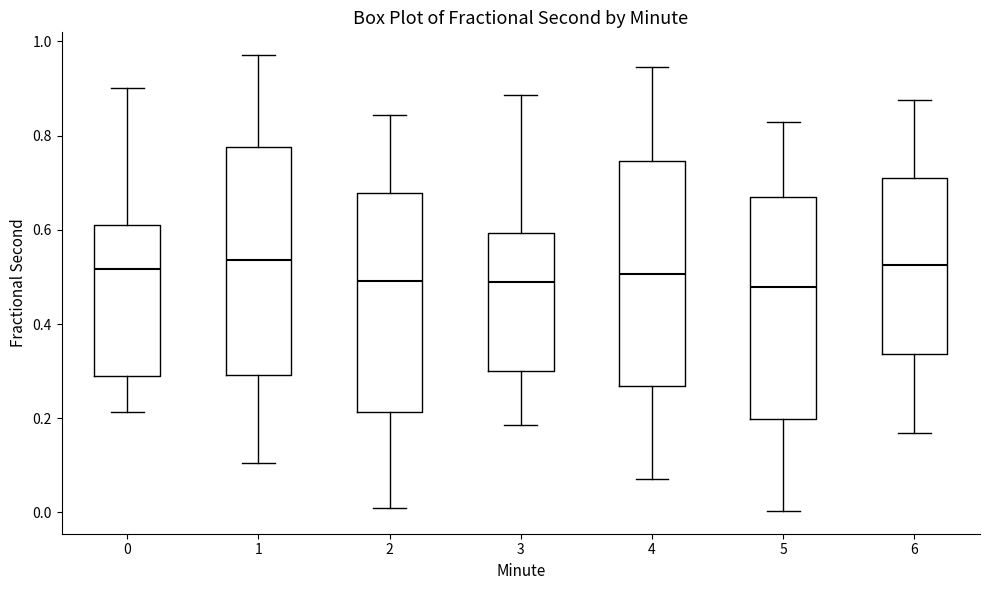

Reading left to right, read every box against the y-axis: the position of its median line, the range the box covers, and the ends of its whiskers. The values are not printed on the chart, so give them approximately, as read against the axis.

0: median 0.52, box 0.30 to 0.62, whiskers 0.22 to 0.90
1: median 0.54, box 0.30 to 0.78, whiskers 0.10 to 0.98
2: median 0.50, box 0.22 to 0.68, whiskers 0.00 to 0.84
3: median 0.48, box 0.30 to 0.60, whiskers 0.18 to 0.88
4: median 0.50, box 0.26 to 0.74, whiskers 0.08 to 0.94
5: median 0.48, box 0.20 to 0.66, whiskers 0.00 to 0.82
6: median 0.52, box 0.34 to 0.72, whiskers 0.16 to 0.88